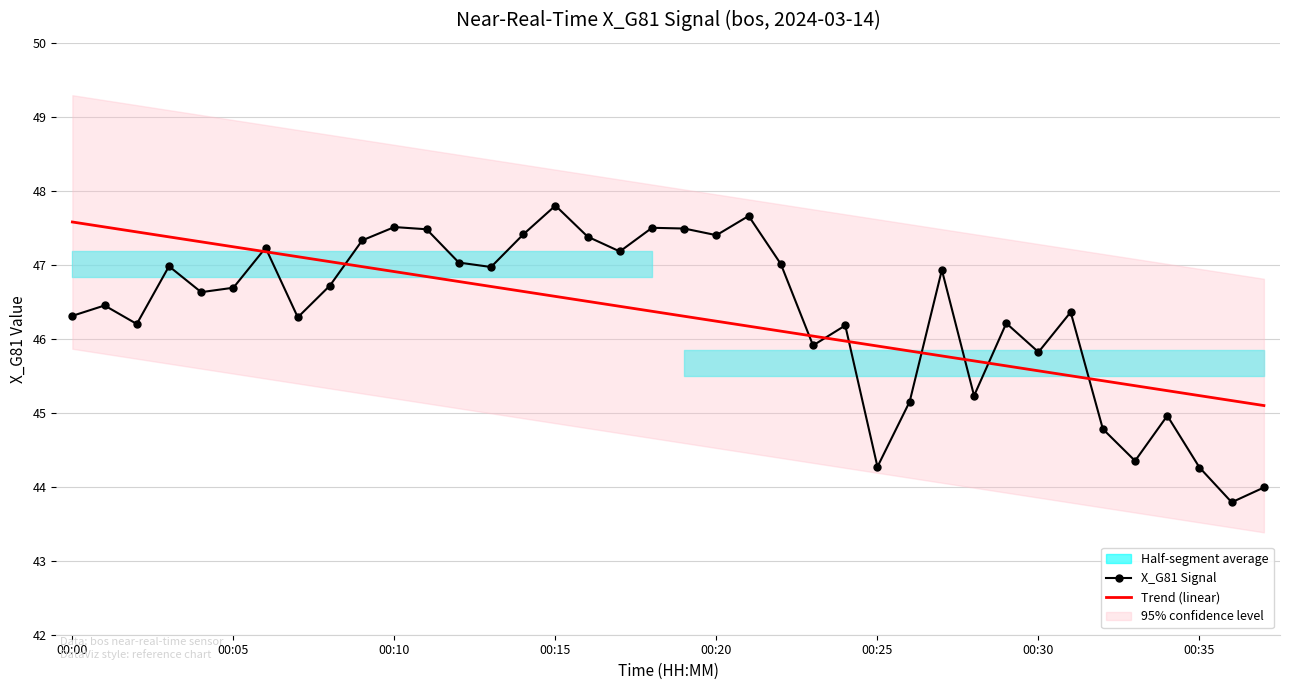

What is the minimum value for X_G81 Signal?

43.8